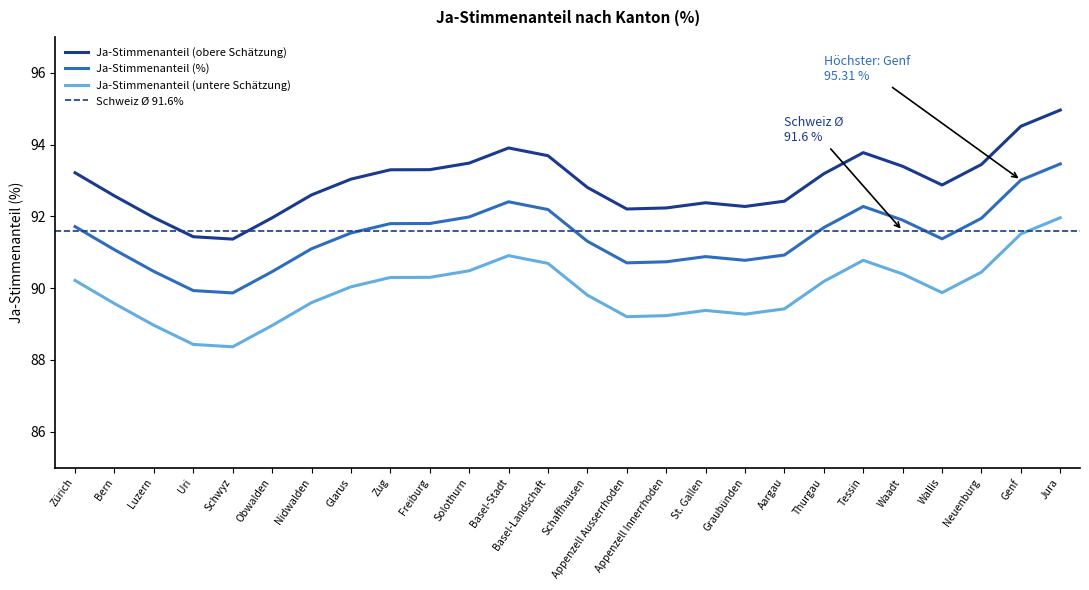

What is the highest value of the Ja-Stimmenanteil (obere Schätzung) series?

95.0